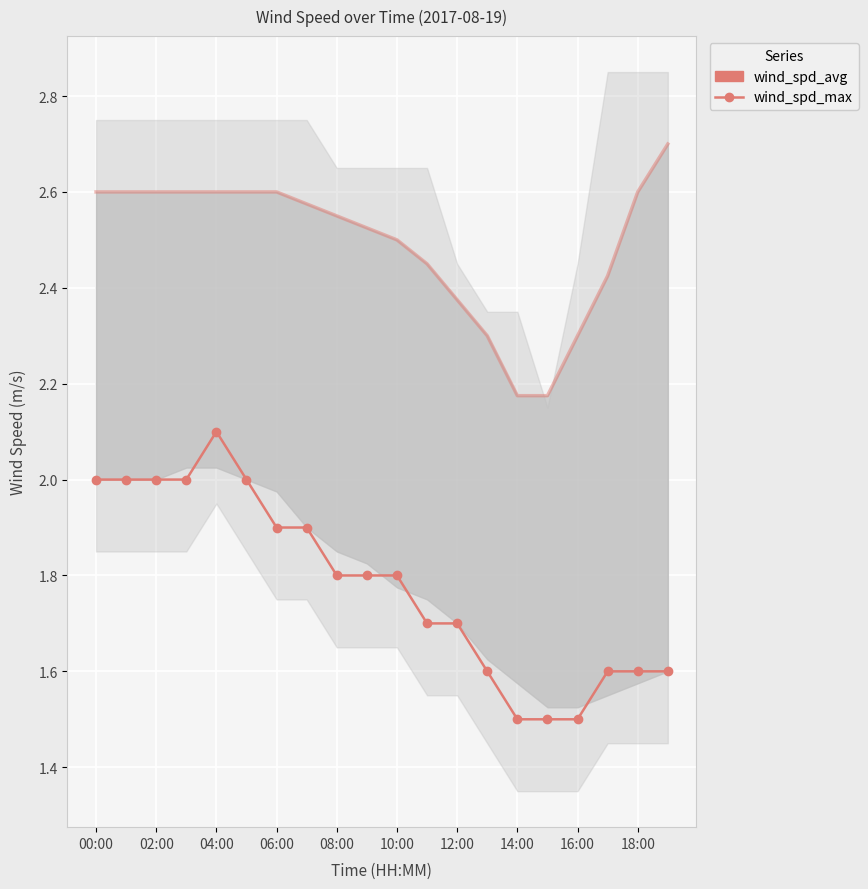

What is the sum of all wind_spd_avg values?

35.6